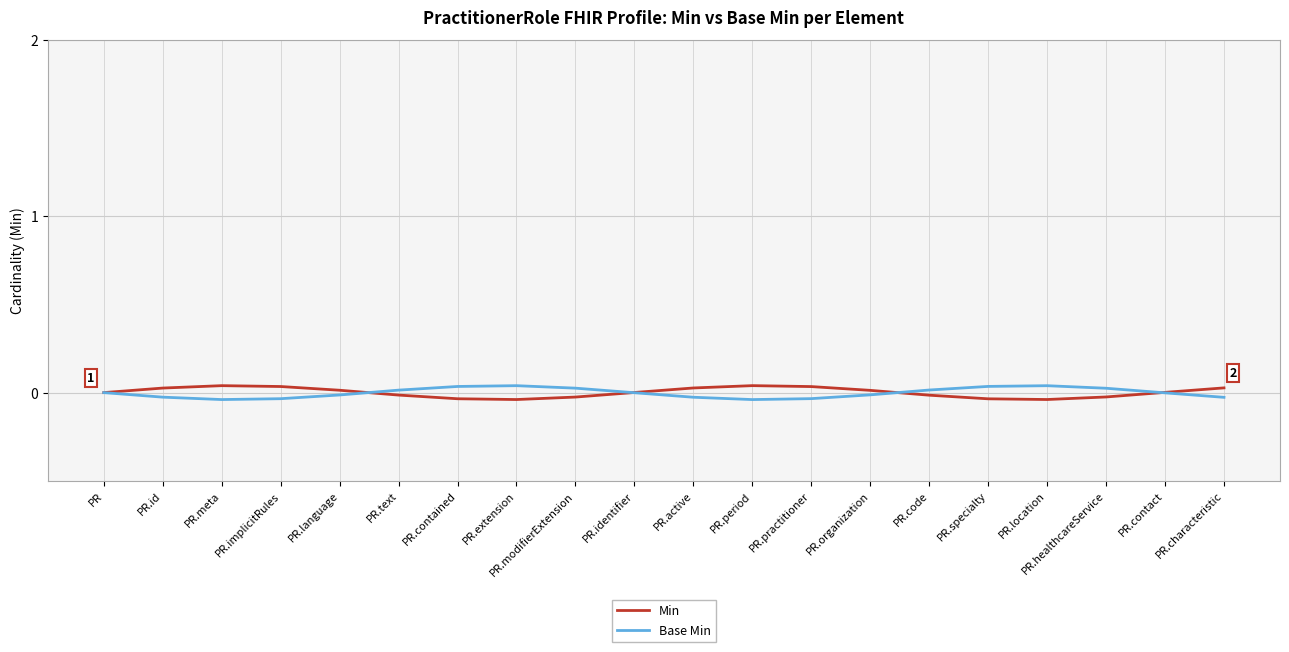

List the series in order of their peak value, highest first.

Min, Base Min